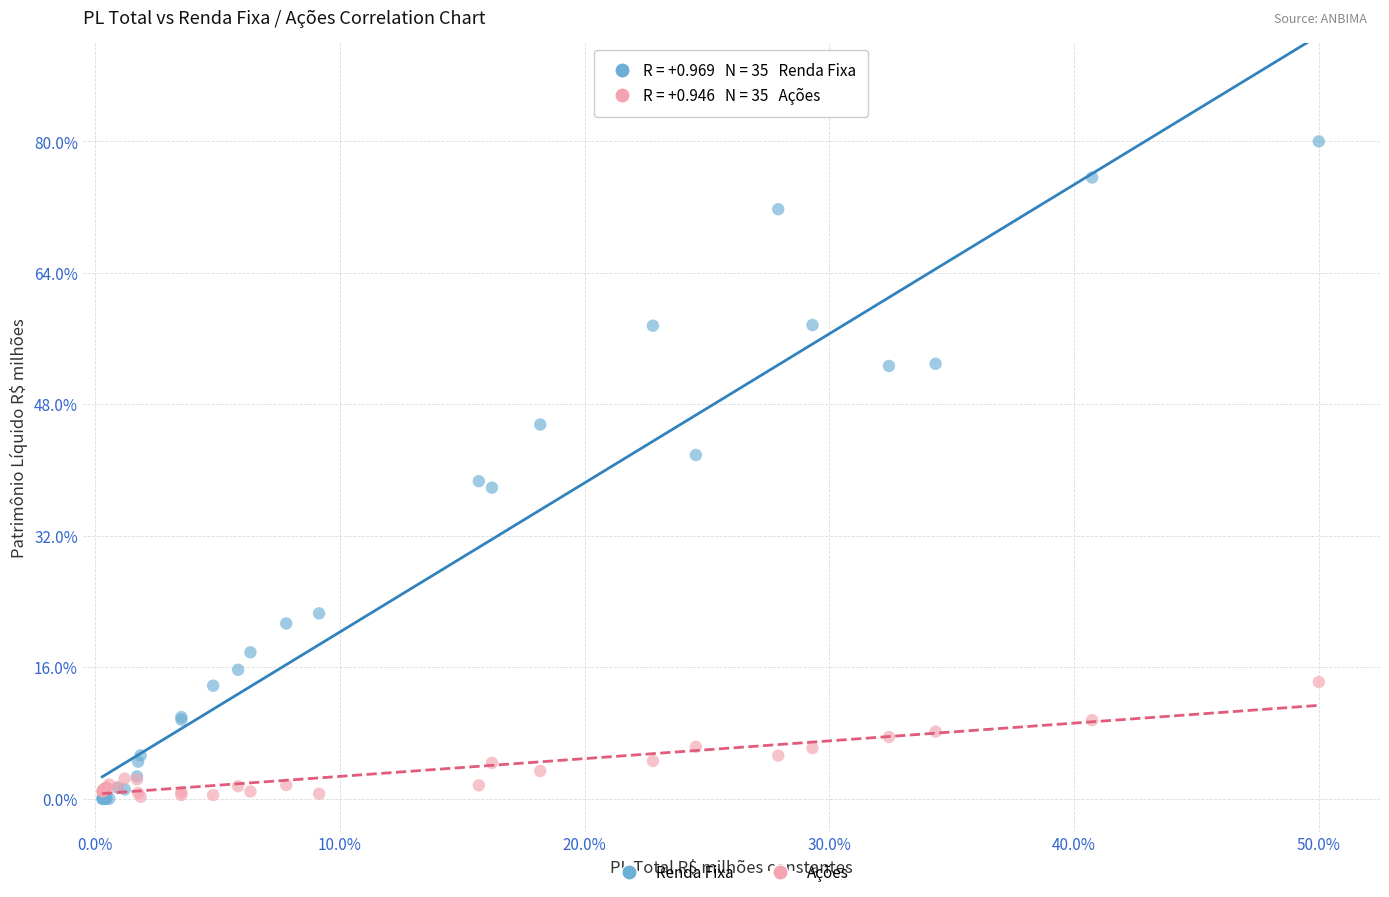

Which series has the largest Y range (max minus min)?

Renda Fixa